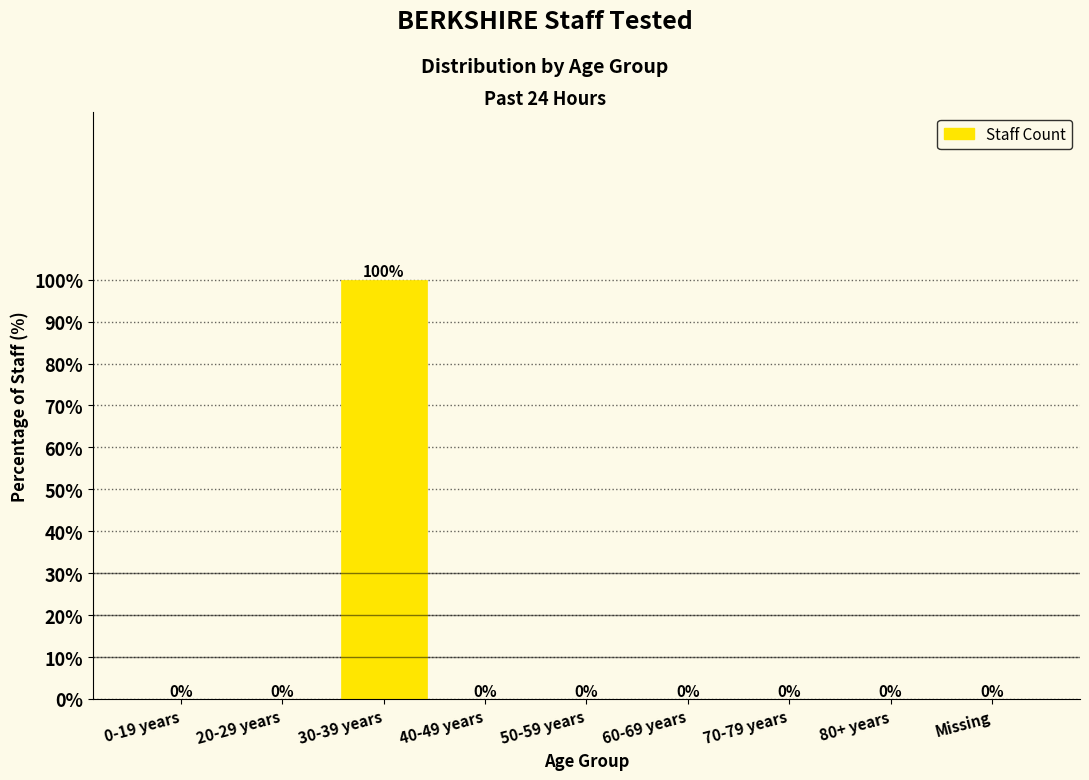

Reading right to left, what are all the values shown in this chart?

Missing=0	80+ years=0	70-79 years=0	60-69 years=0	50-59 years=0	40-49 years=0	30-39 years=100	20-29 years=0	0-19 years=0